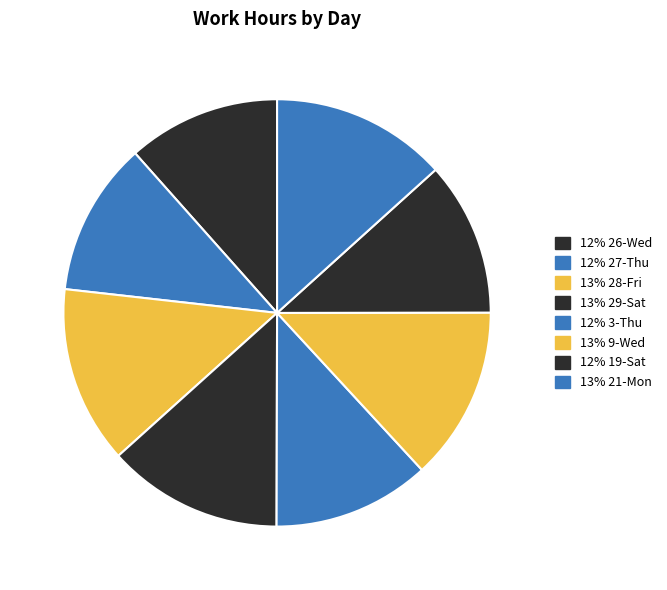

How many segments does this pie chart have?

8